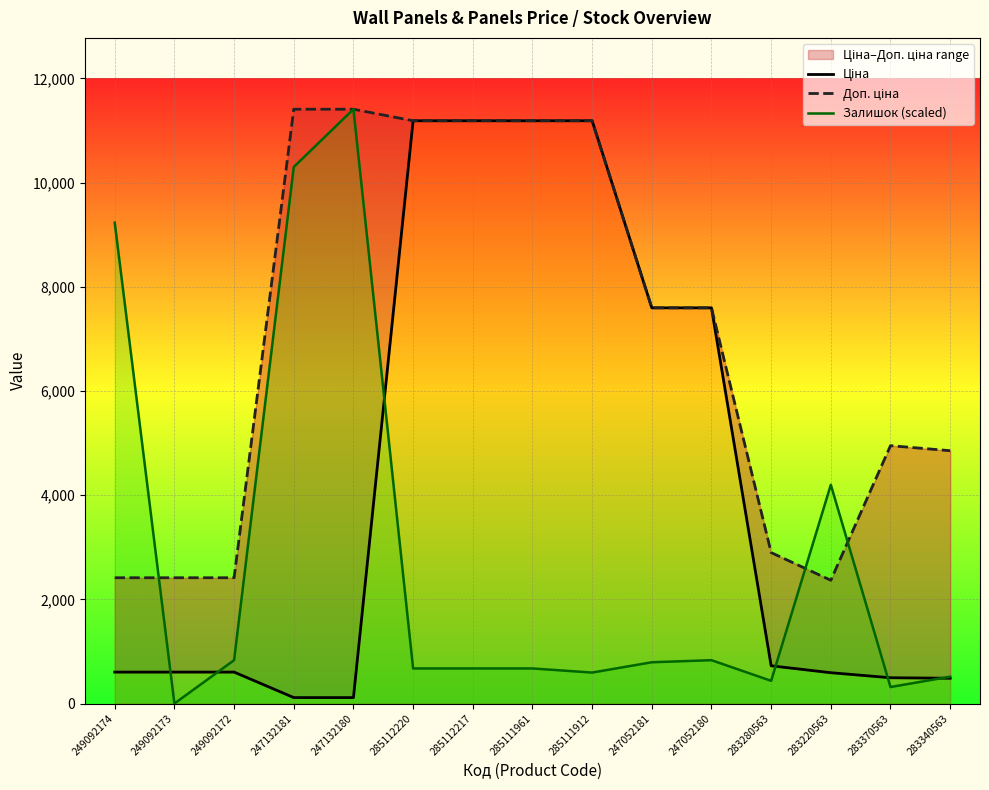

The Залишок (scaled) series shows 182.6 at 283370563. True or false?

False